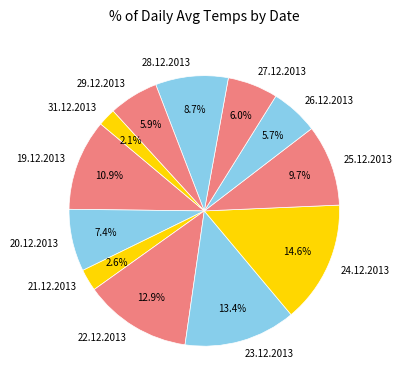

Which category has the biggest portion of the pie?

24.12.2013